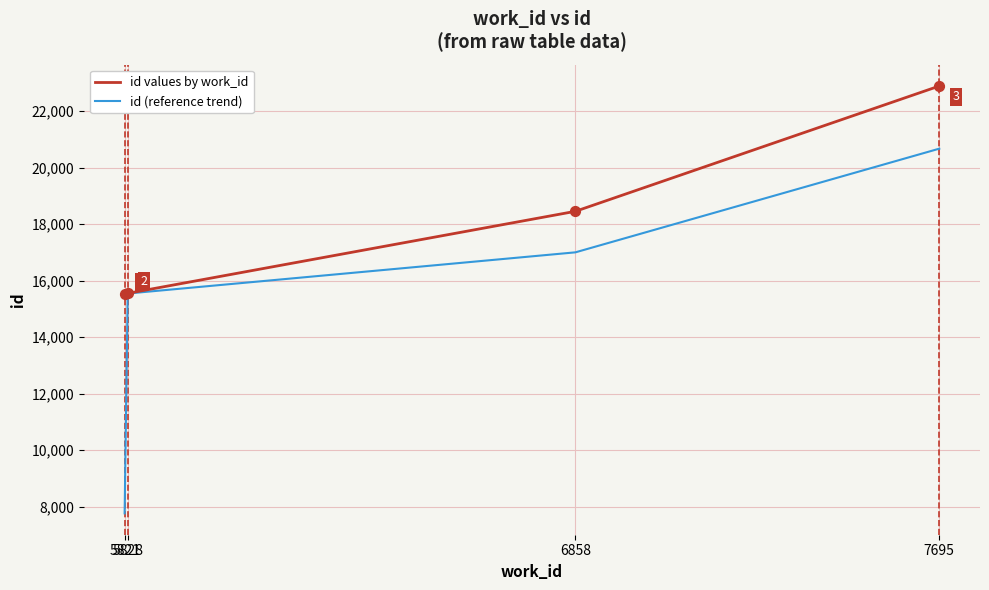

At which category is the sum across all series the highest?

7695